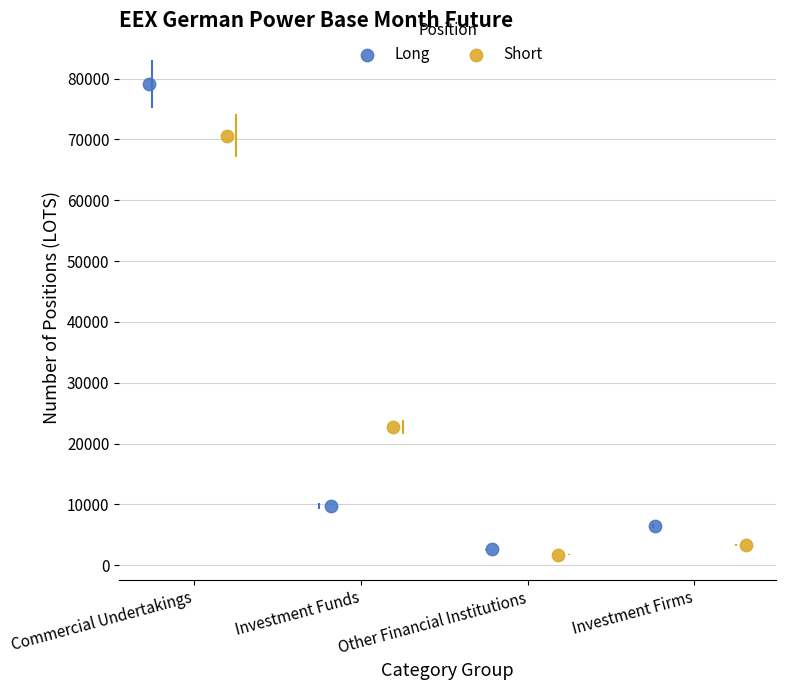

Which series reaches the maximum Y coordinate?

Long